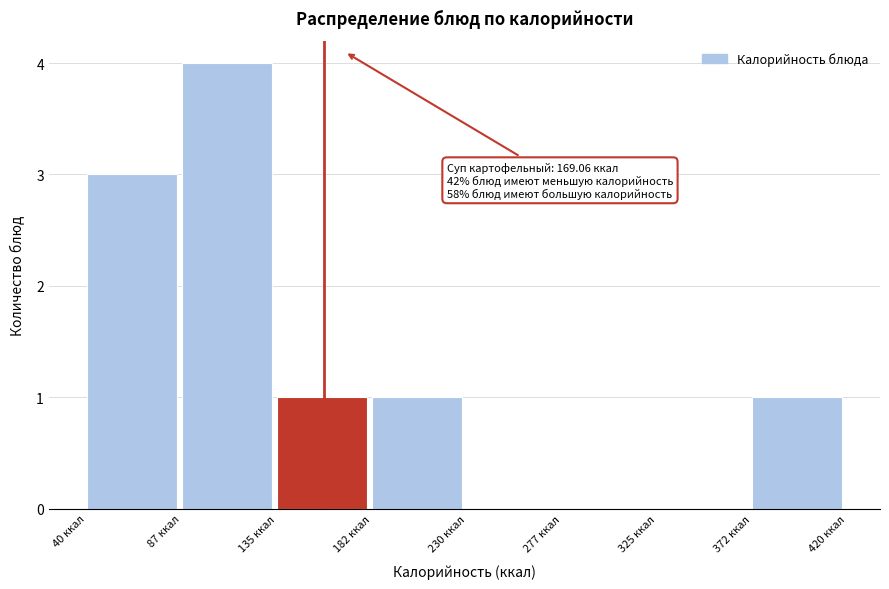

Which range on the x-axis has the tallest bar?

87.5 to 135.0